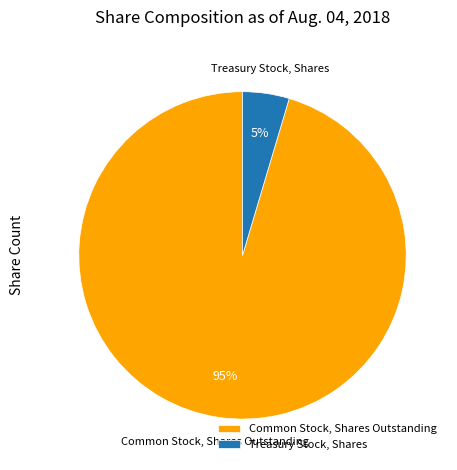

How many slices are in this pie chart?

2